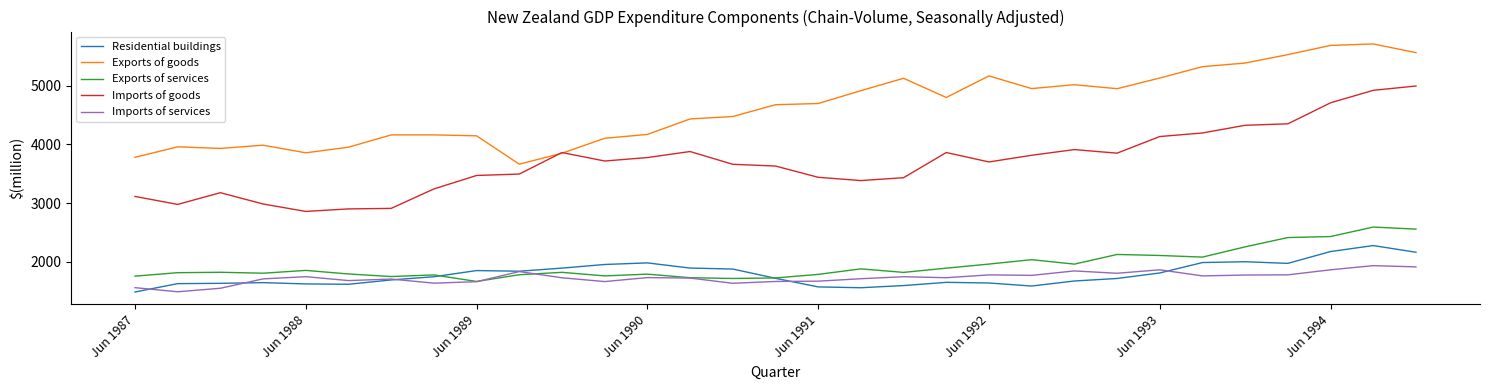

How many lines are shown in the chart?

5